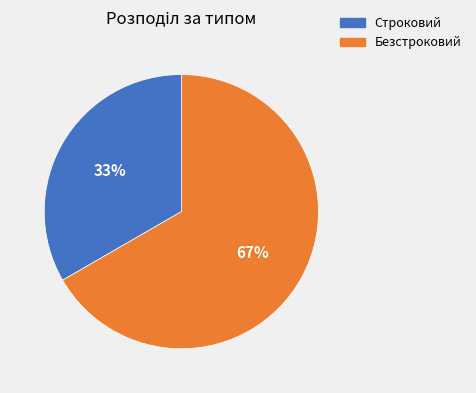

Combined, do Строковий and Безстроковий account for over 50%?

Yes